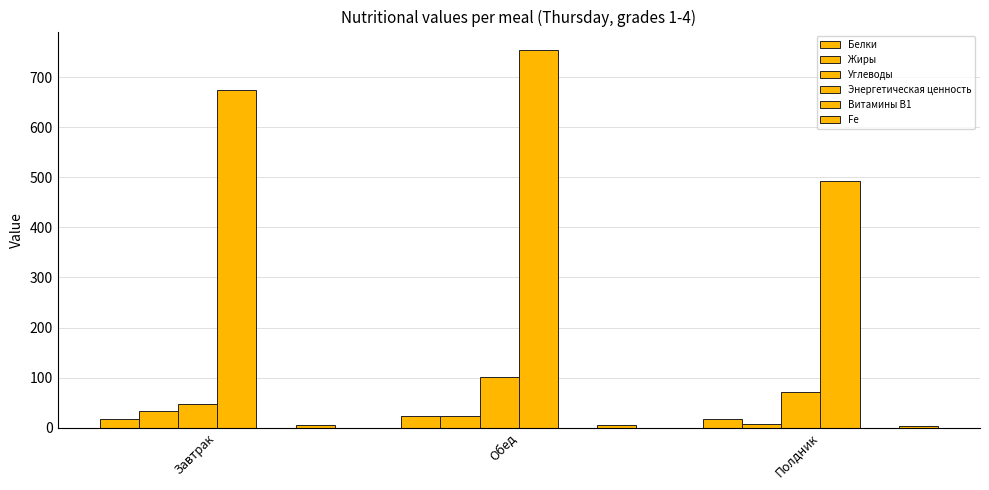

Count the number of categories in the chart.

3